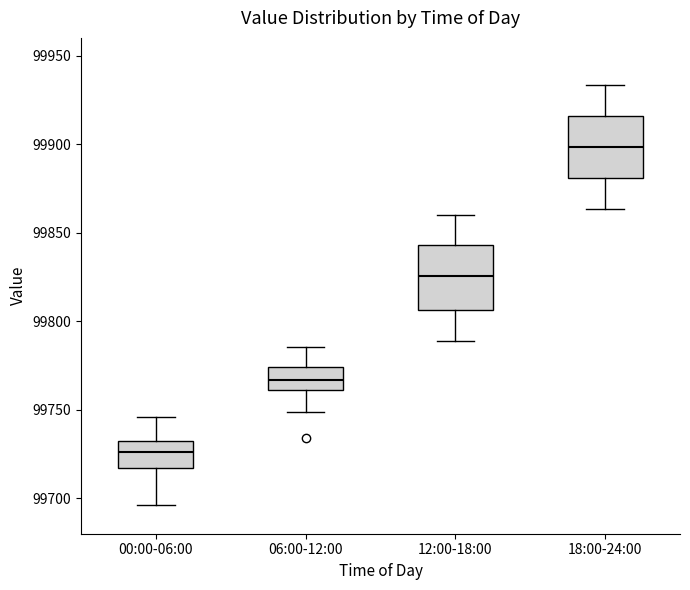

Where does the lower whisker of the box for 12:00-18:00 end on the y-axis? The values are not printed on the chart, so give them approximately, as read against the axis.

99790